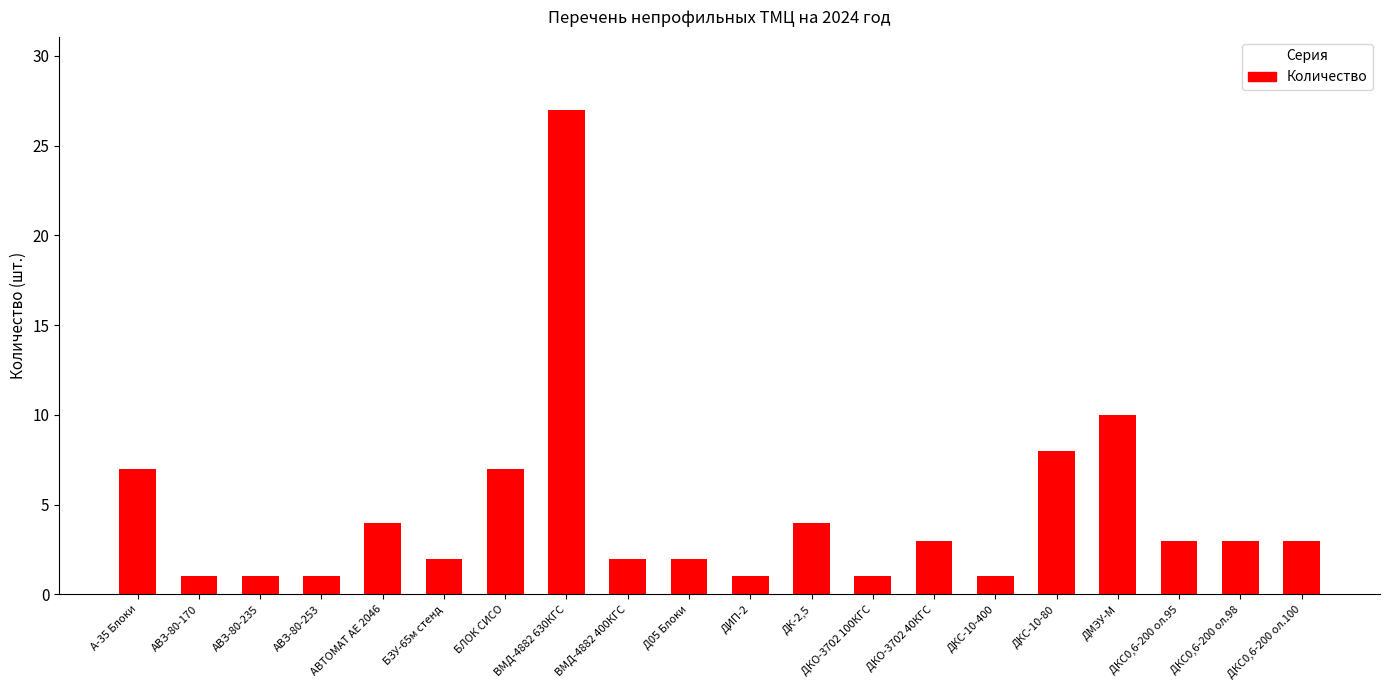

How many distinct data groups are displayed?

1